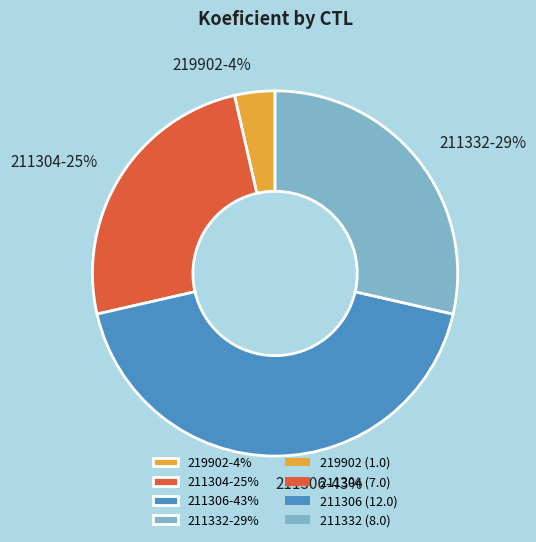

How many segments does this pie chart have?

4